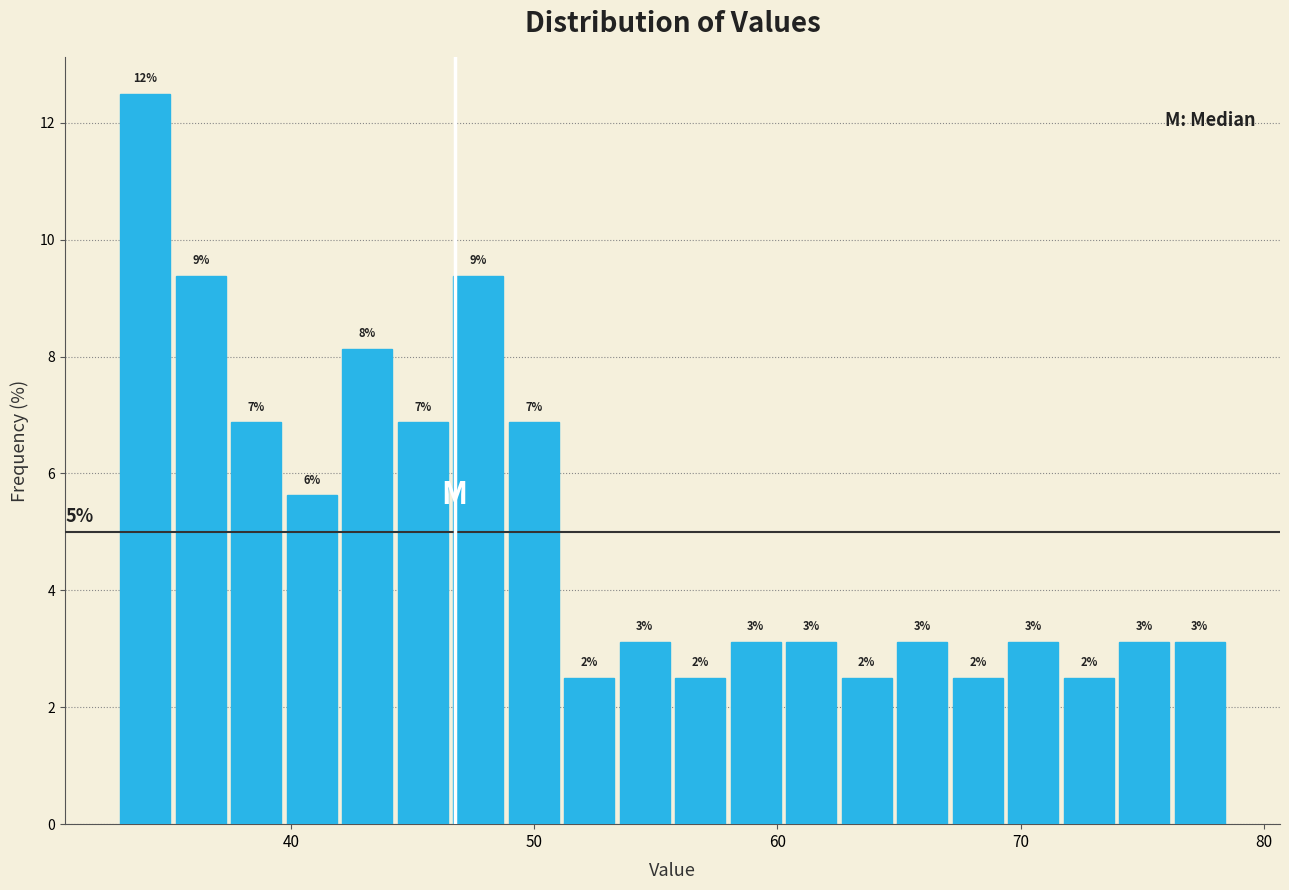

Around what value on the x-axis is the tallest bar? Give the approximate position of its centre, as read against the axis.

34